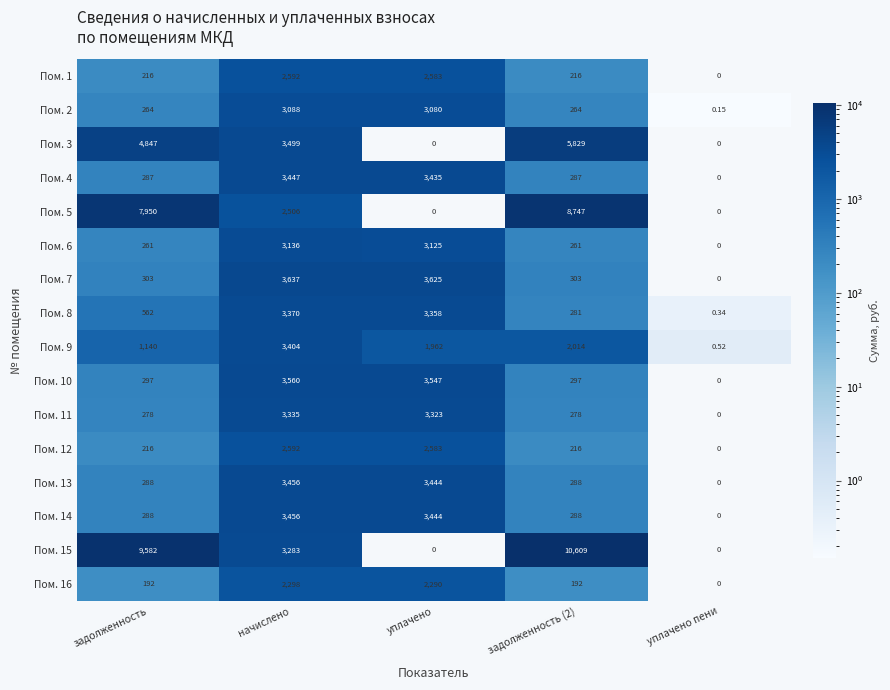

Which series changed the most between начислено and уплачено пени?

Пом. 7